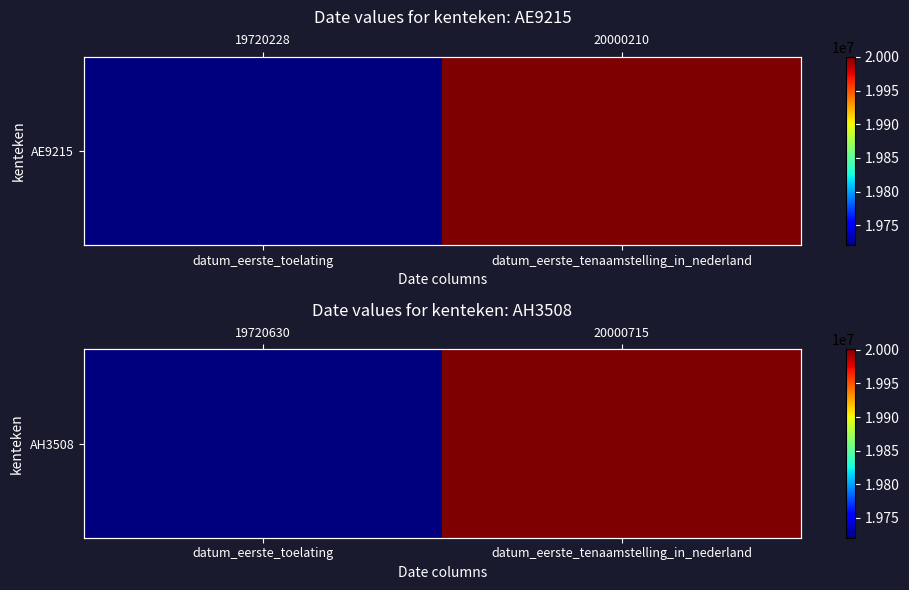

Reading left to right, extract all data points from this chart.

19720630	20000715